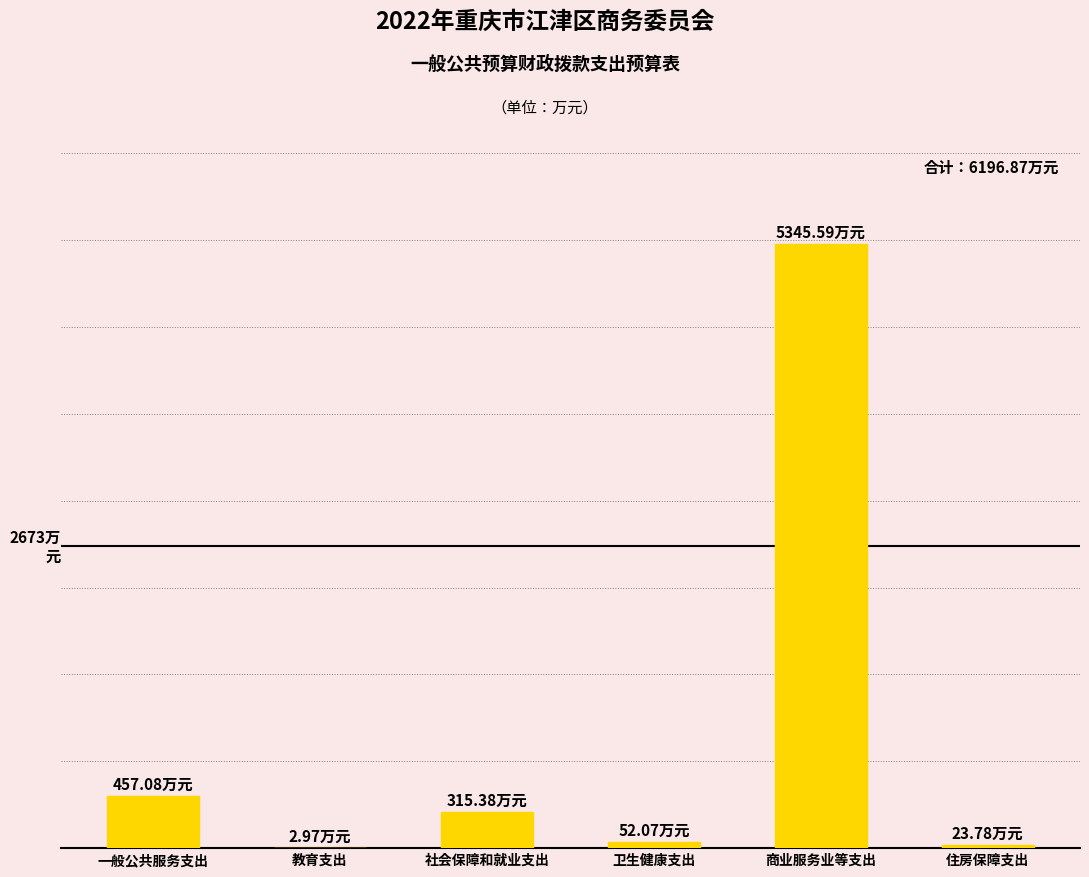

What is the change in value from 一般公共服务支出 to 卫生健康支出?

-405.0